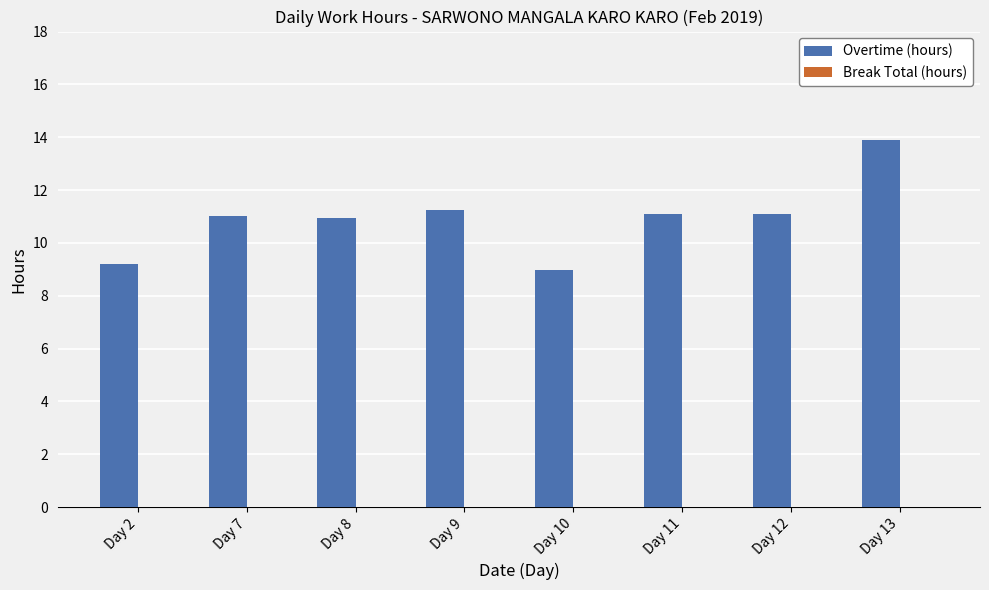

What is the value of the 4th bar from the left?

11.2